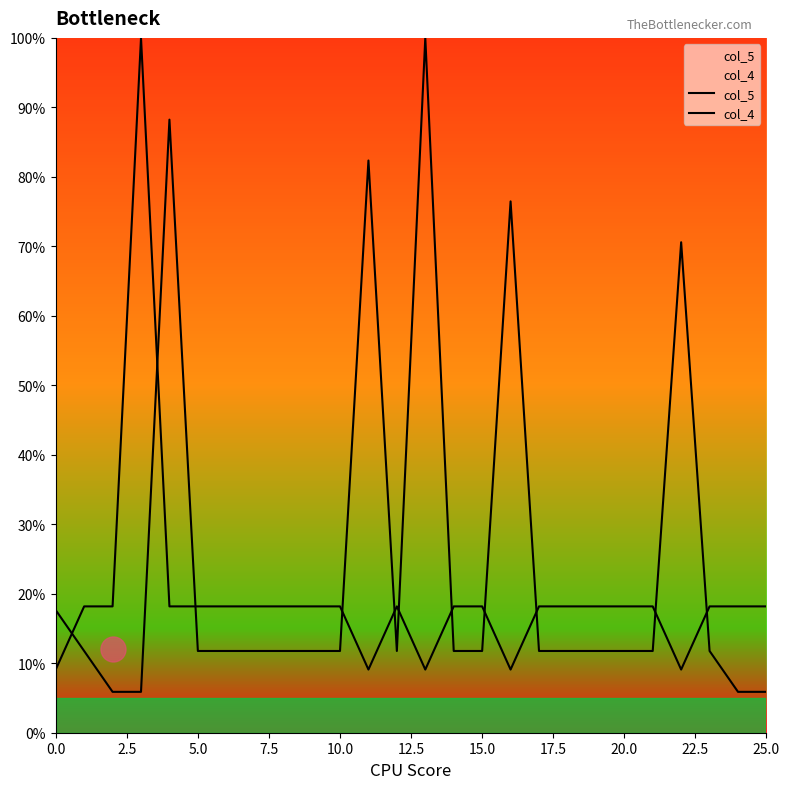

What is the difference between the col_5 values at 23 and 24?

5.9